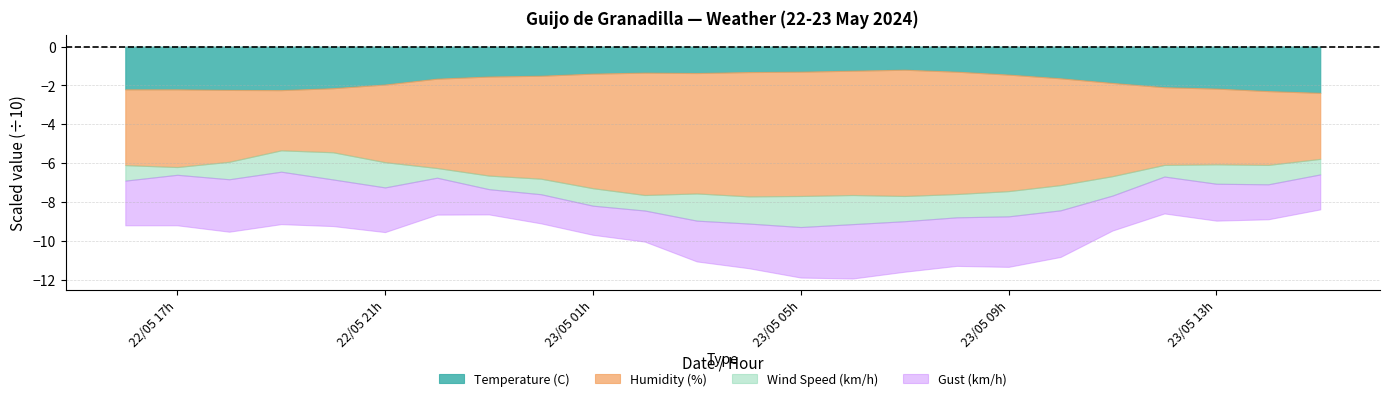

Count the number of data series in this chart.

4